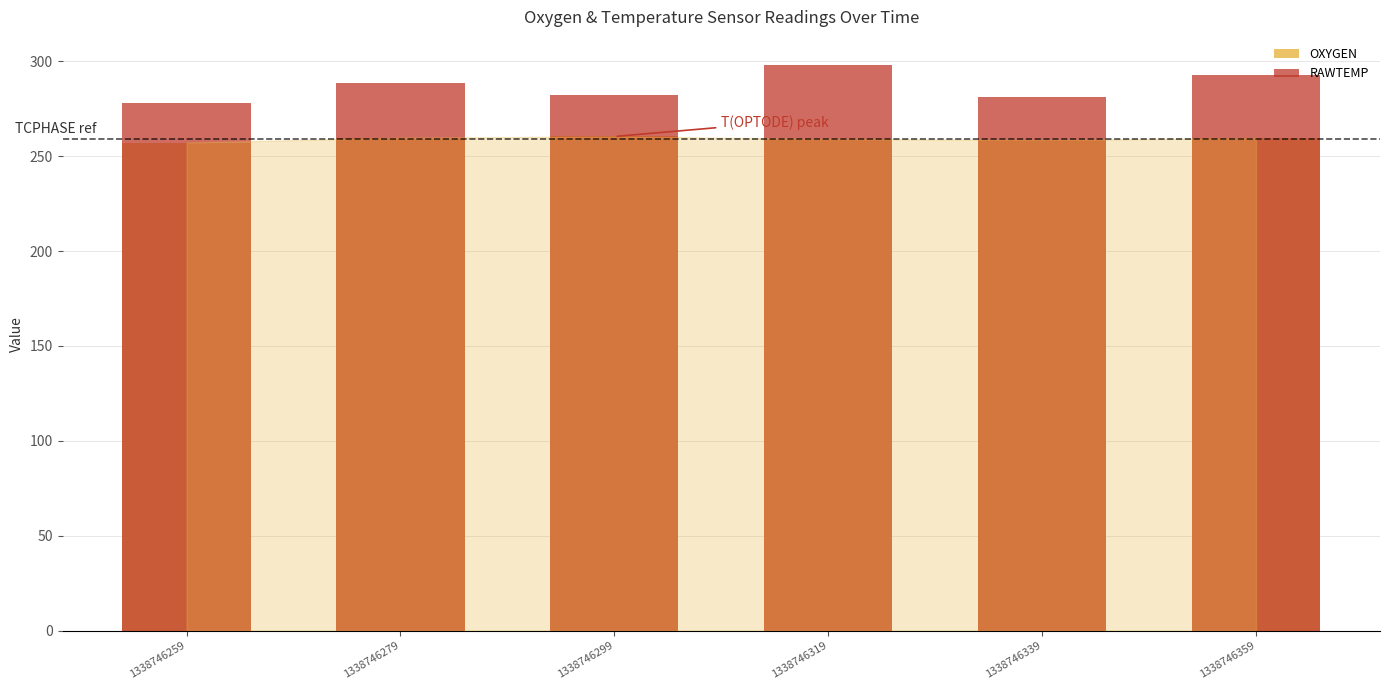

At which category is the sum across all series the highest?

1338746319